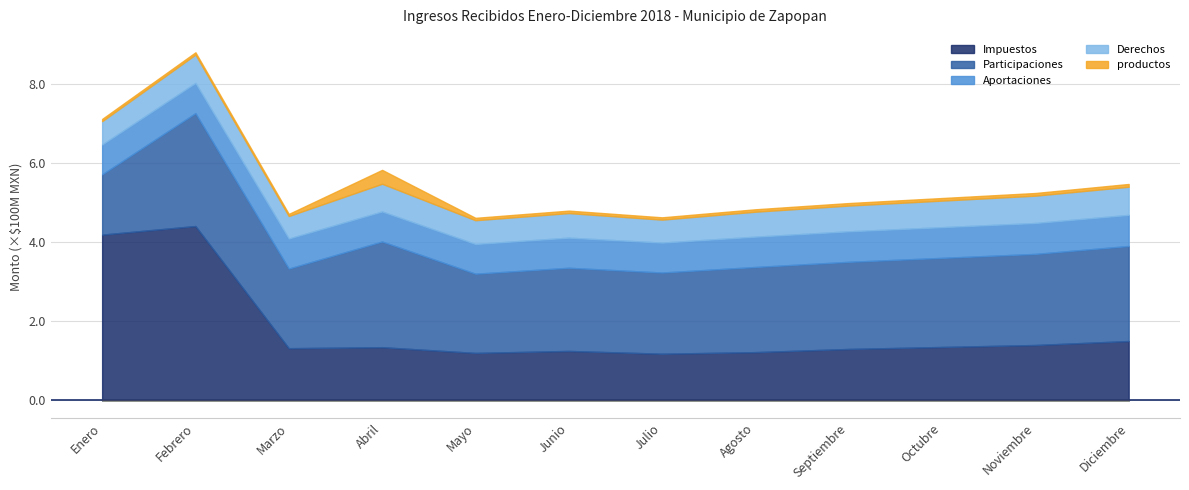

Rank the series at Octubre from lowest to highest value.

productos, Derechos, Aportaciones, Impuestos, Participaciones